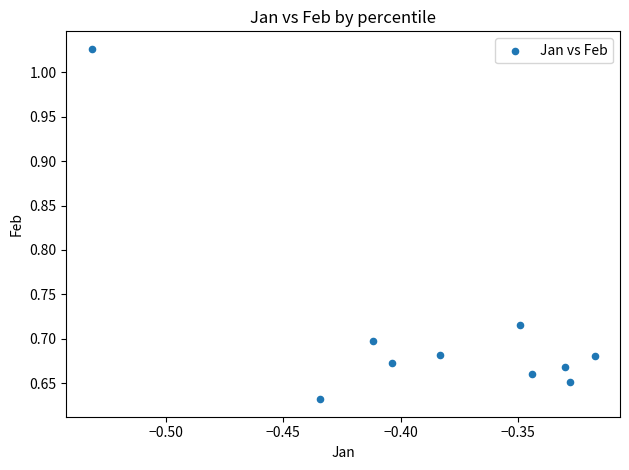

What is the average X value?

-0.4